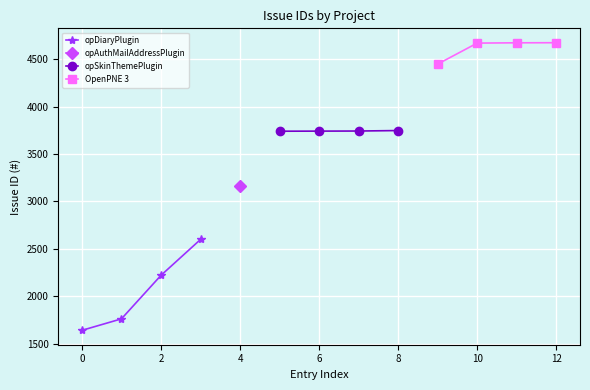

The value of opSkinThemePlugin at 6 is 3741. True or false?

True